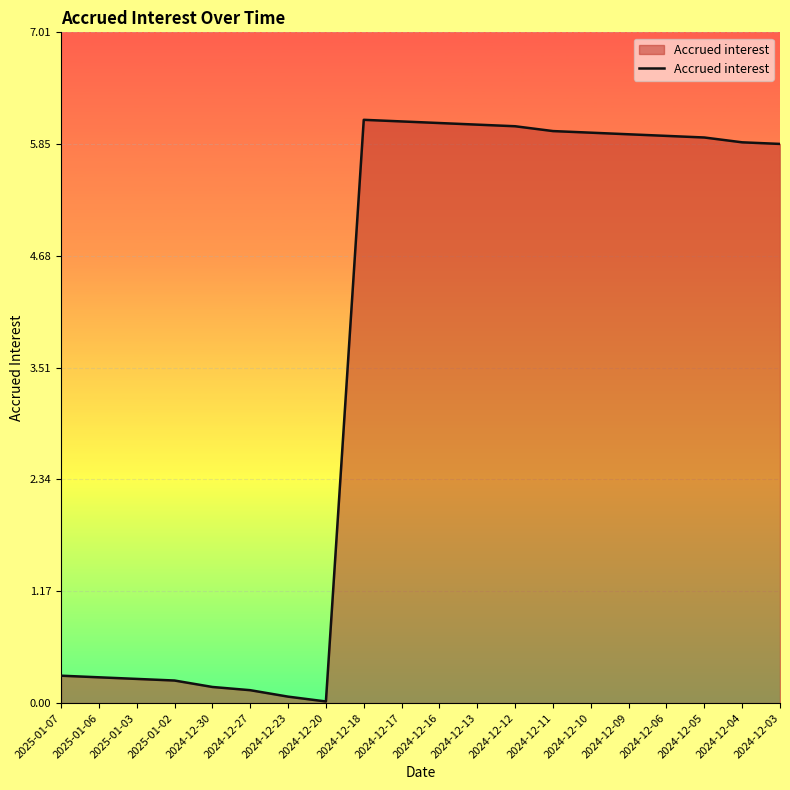

What is the average value?

3.7